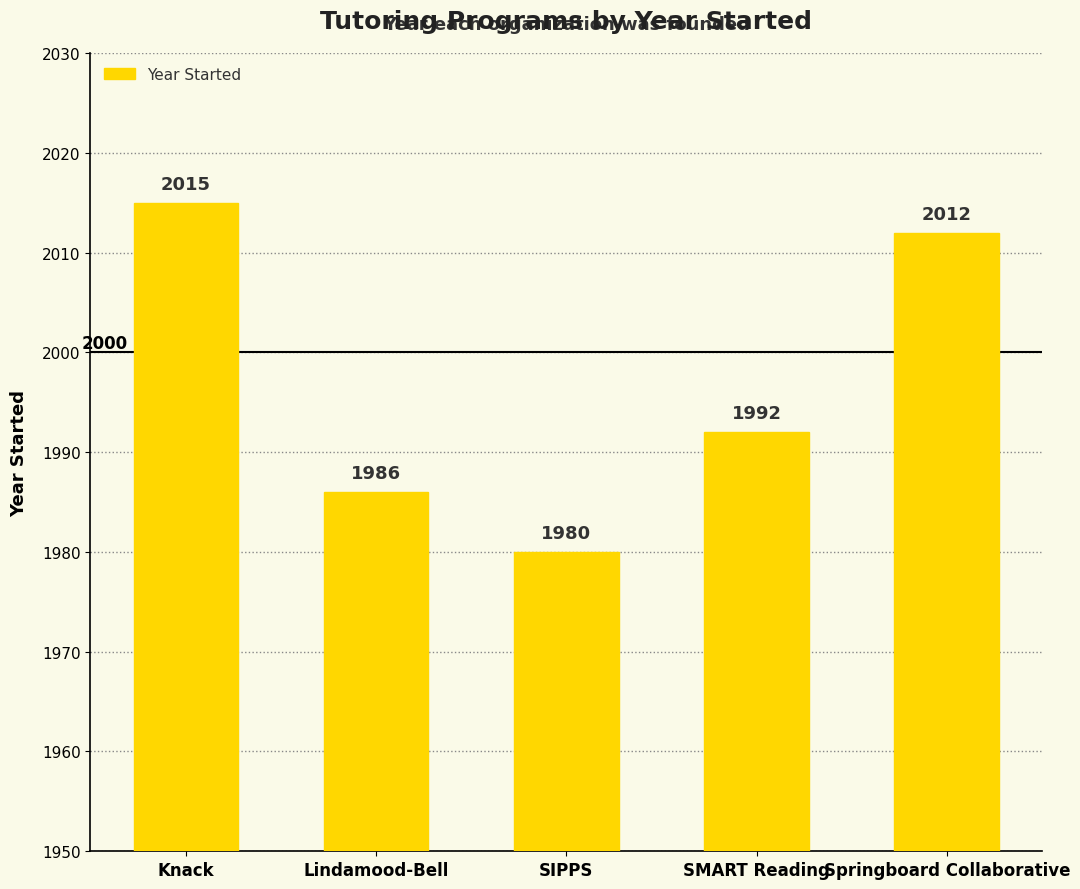

The chart shows a value of 1234 at Knack. True or false?

False